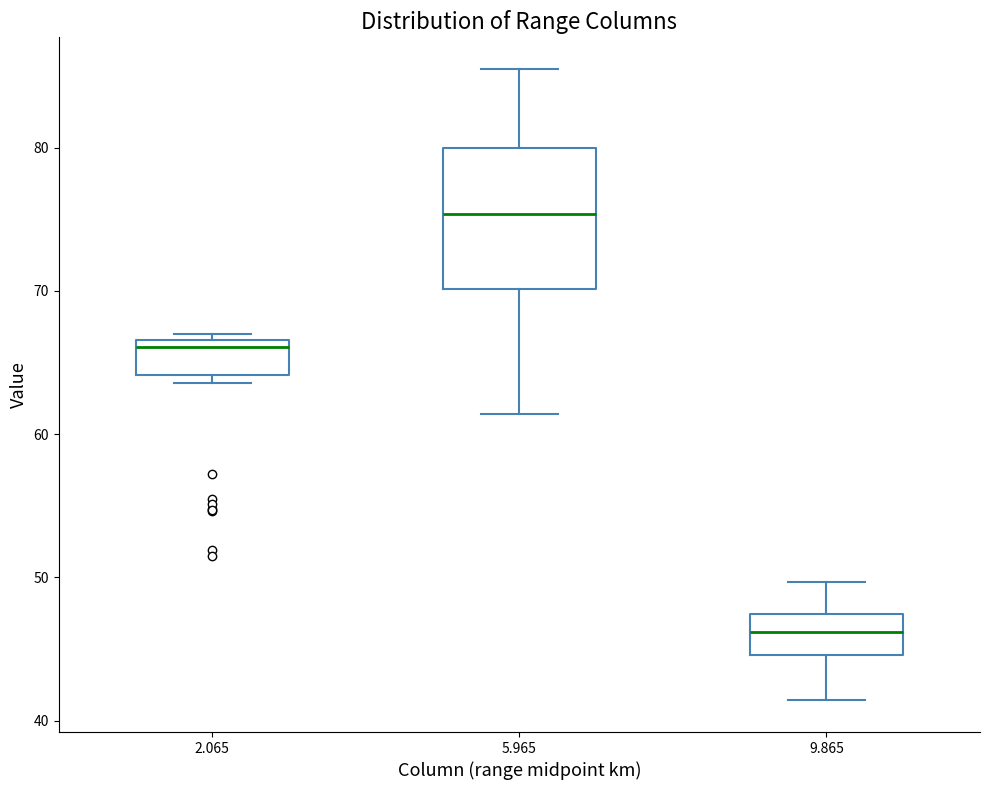

Reading left to right, read every box against the y-axis: the position of its median line, the range the box covers, and the ends of its whiskers. The values are not printed on the chart, so give them approximately, as read against the axis.

2.065: median 66, box 64 to 67, whiskers 64 (just below the box's lower edge) to 67 (just above the box's upper edge)
5.965: median 75, box 70 to 80, whiskers 61 to 86
9.865: median 46, box 45 to 47, whiskers 41 to 50